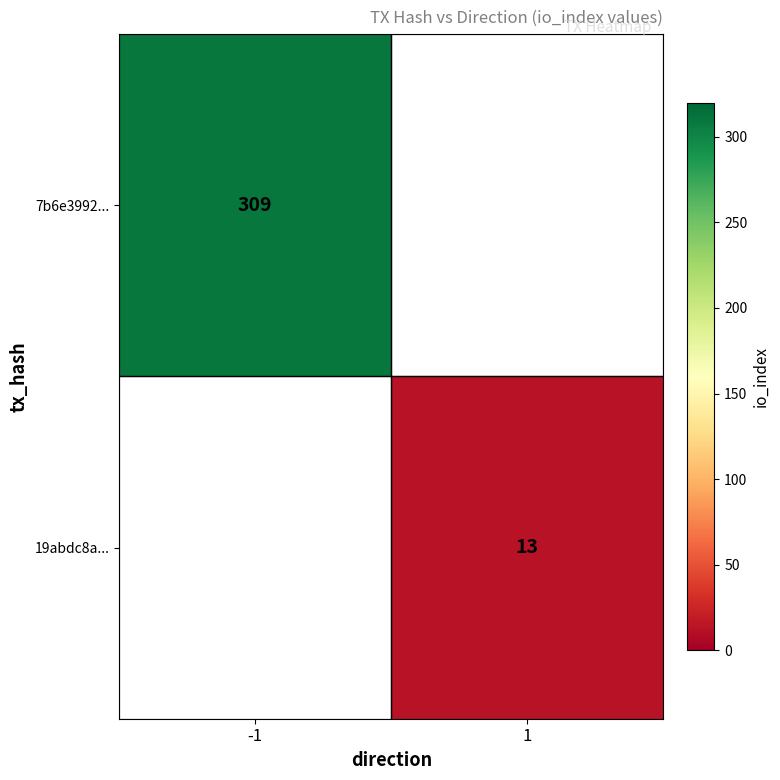

True or false: 7b6e3992... has a value of 309 at -1.

True